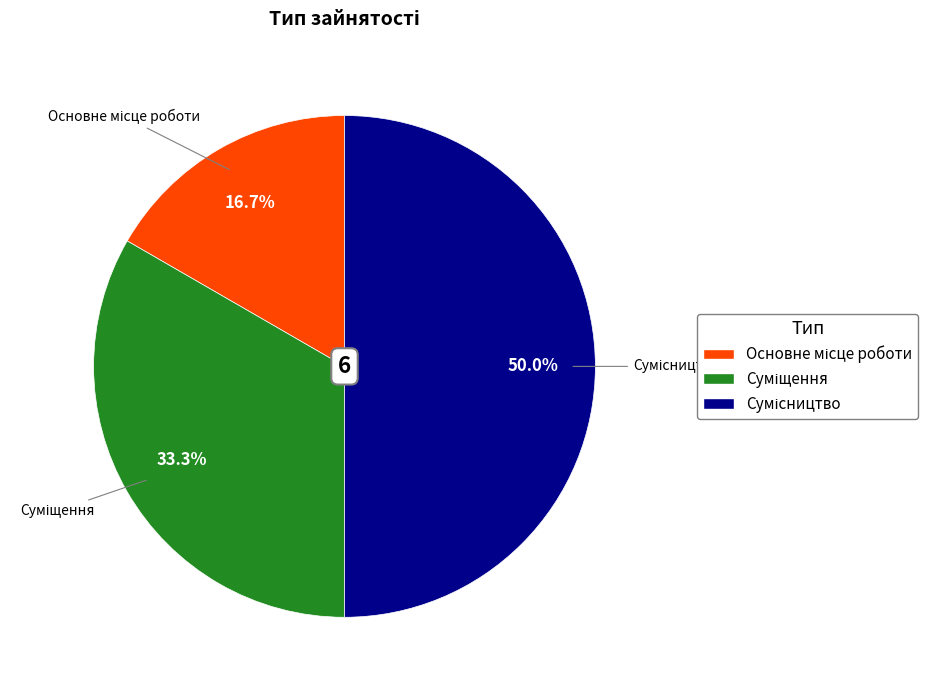

What percentage is NOT represented by Основне місце роботи?

83.3%